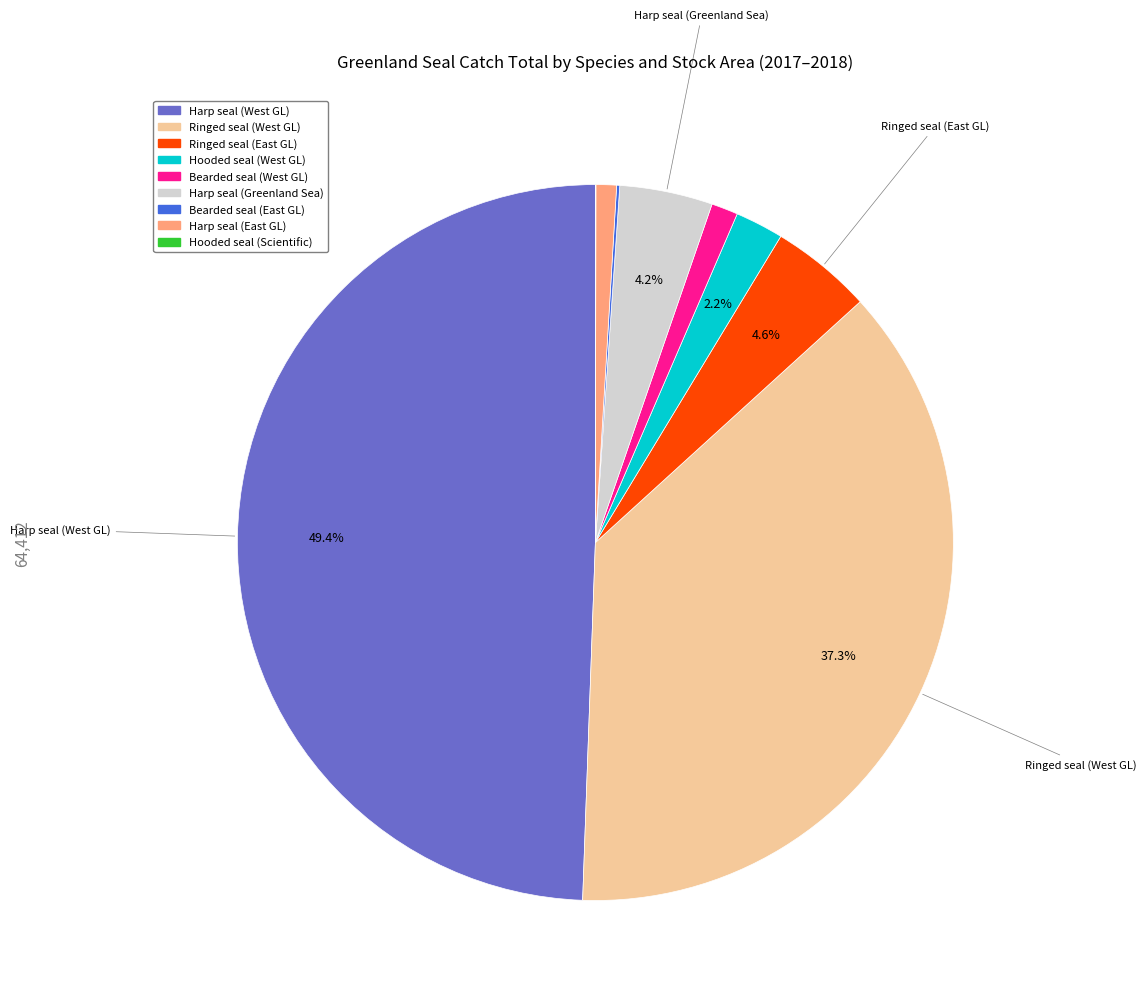

Between Harp seal (East GL) and Hooded seal (West GL), which is larger?

Hooded seal (West GL)